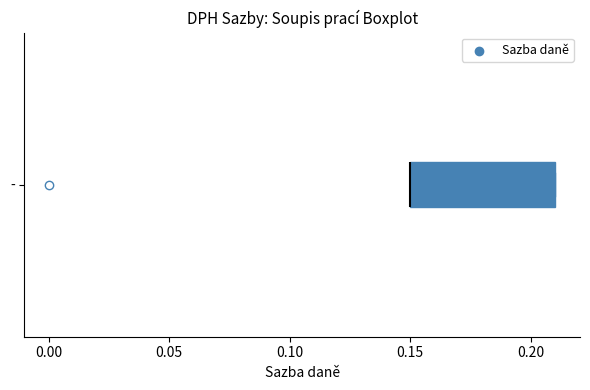

Transcribe this box plot: give where the median line is, the range the box spans, and where the two whiskers end, as read against the x-axis. The values are not printed on the chart, so give them approximately, as read against the axis.

median 0.15 (drawn on the box's left edge), box 0.15 to 0.21, whiskers 0.15 to 0.21